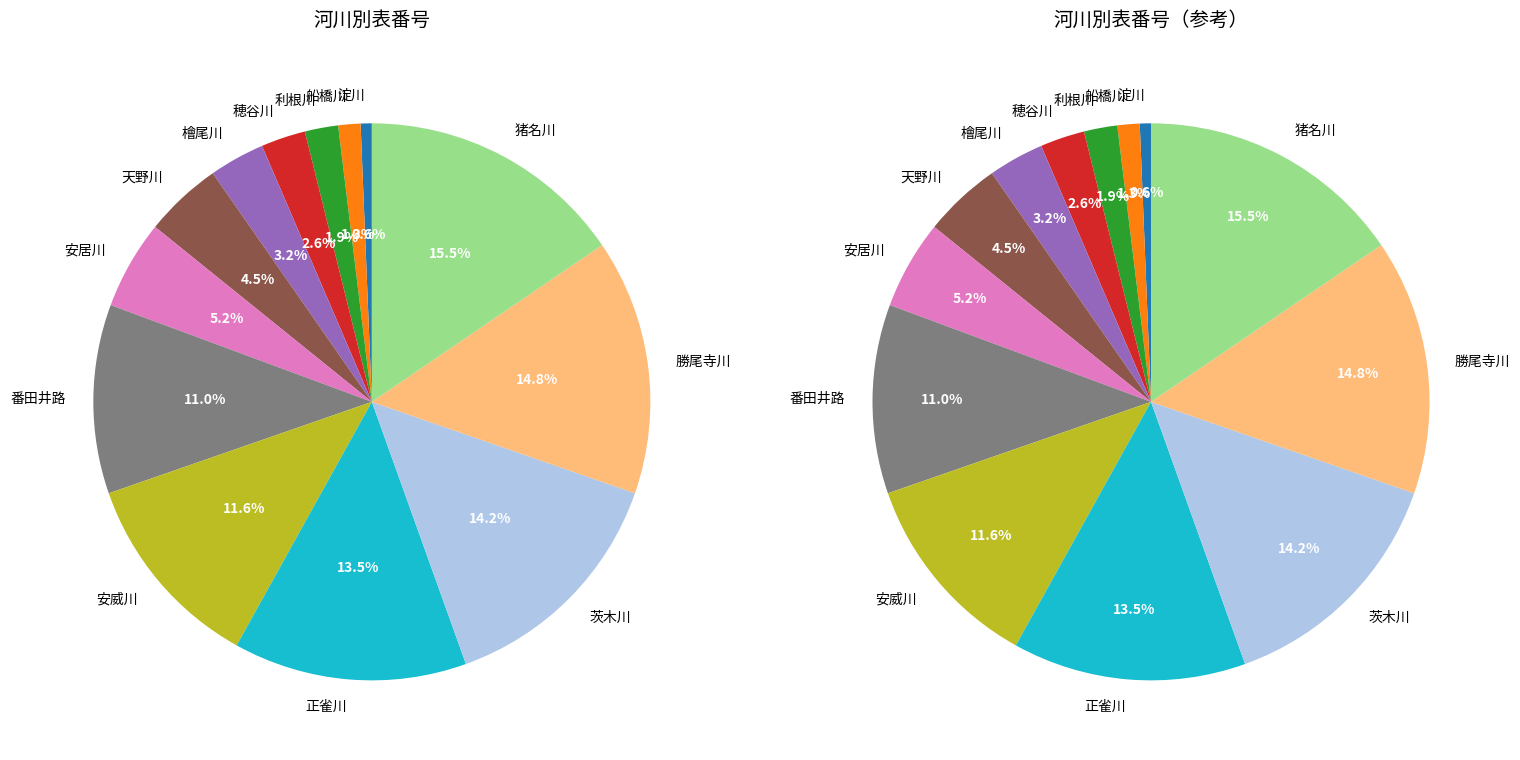

Does 船橋川 account for over 50% of the chart?

No